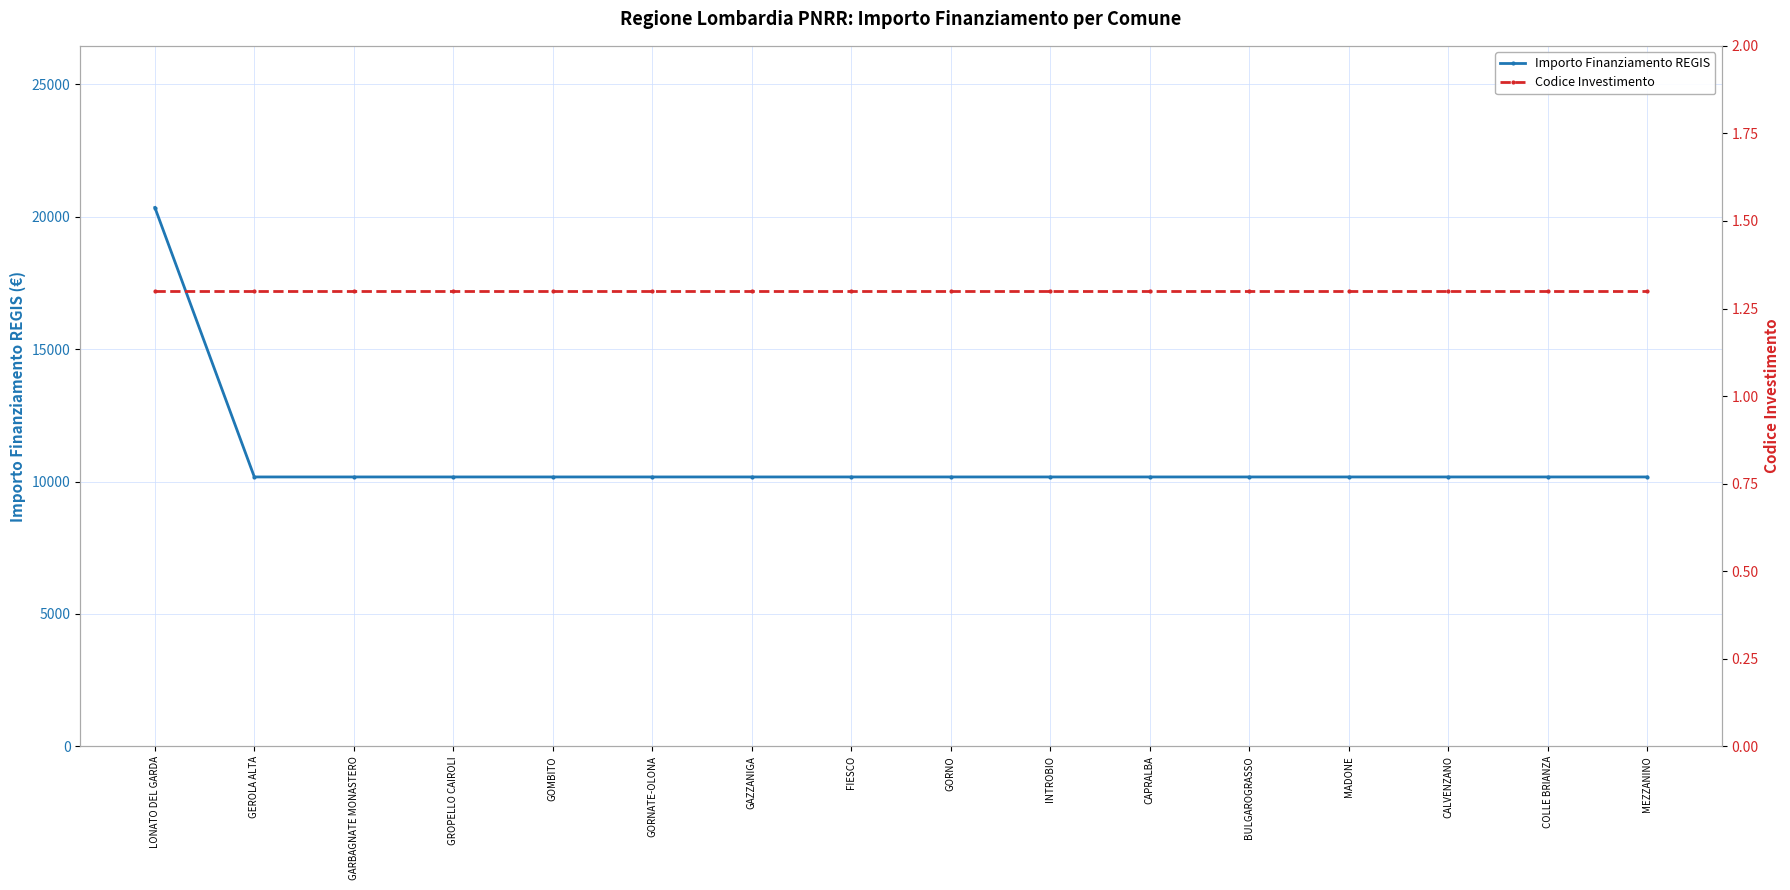

List the series in order of their peak value, lowest first.

Codice Investimento, Importo Finanziamento REGIS